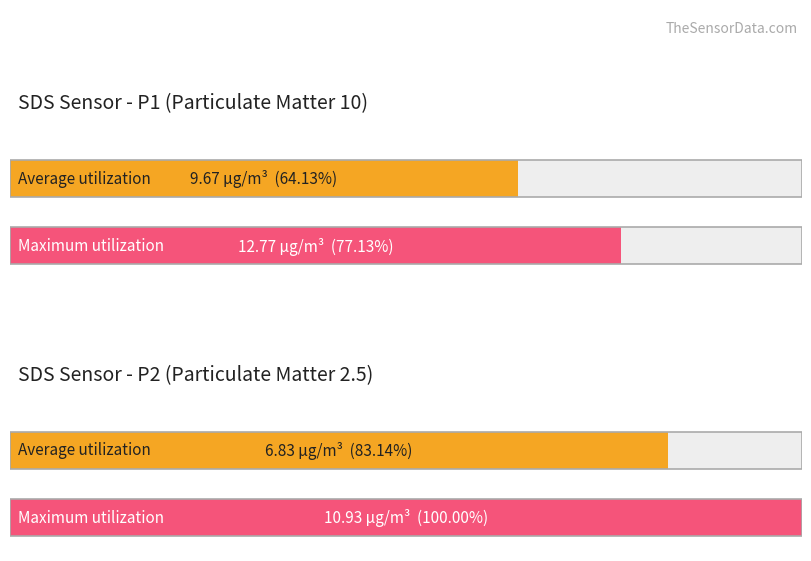

How many bars are there in total?

4